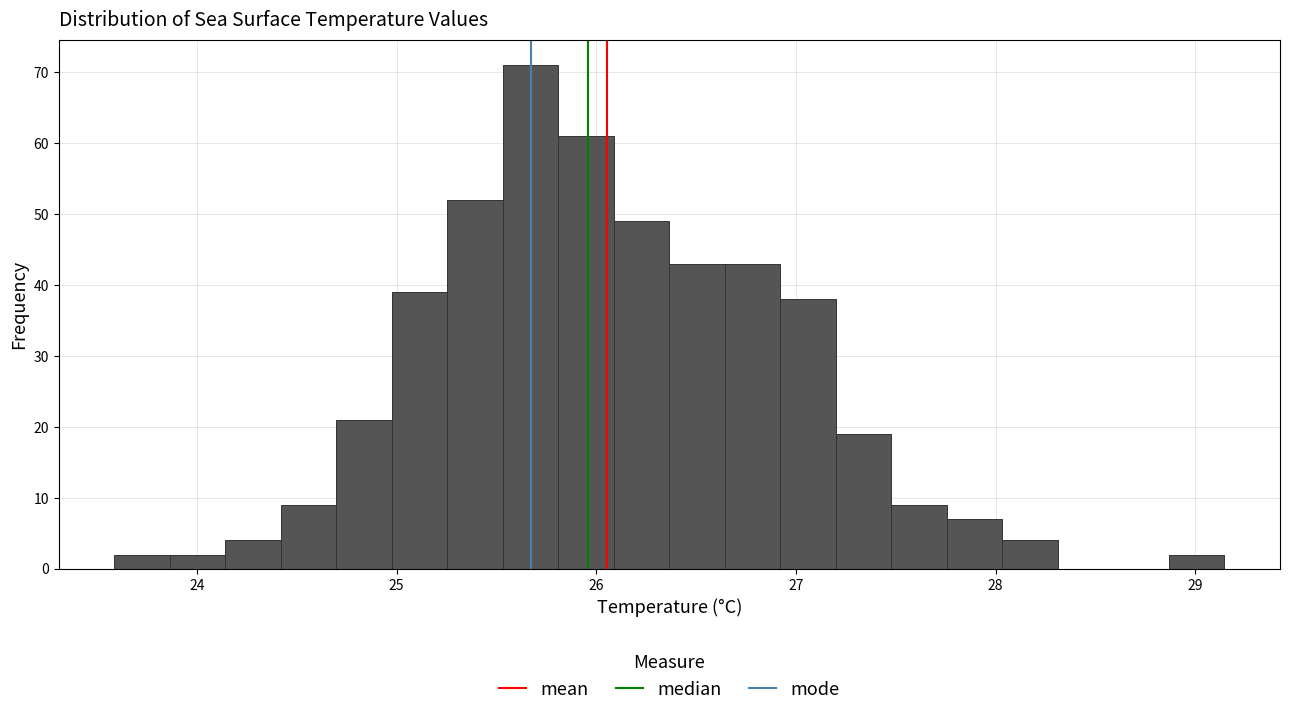

Around what value on the x-axis is the tallest bar? Give the approximate position of its centre, as read against the axis.

25.7